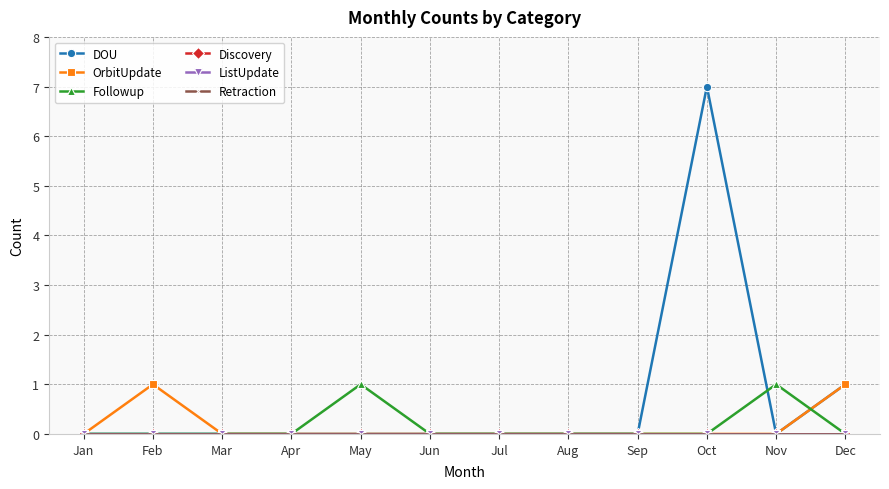

Is this an area chart (filled region under the line)?

No